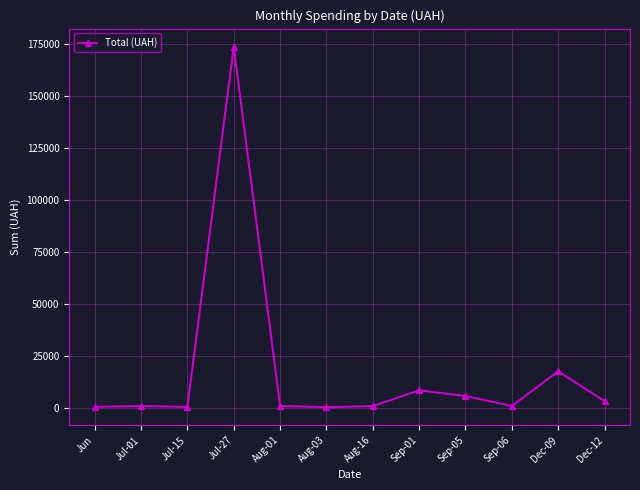

What is the difference between the maximum and second lowest values?

173111.3